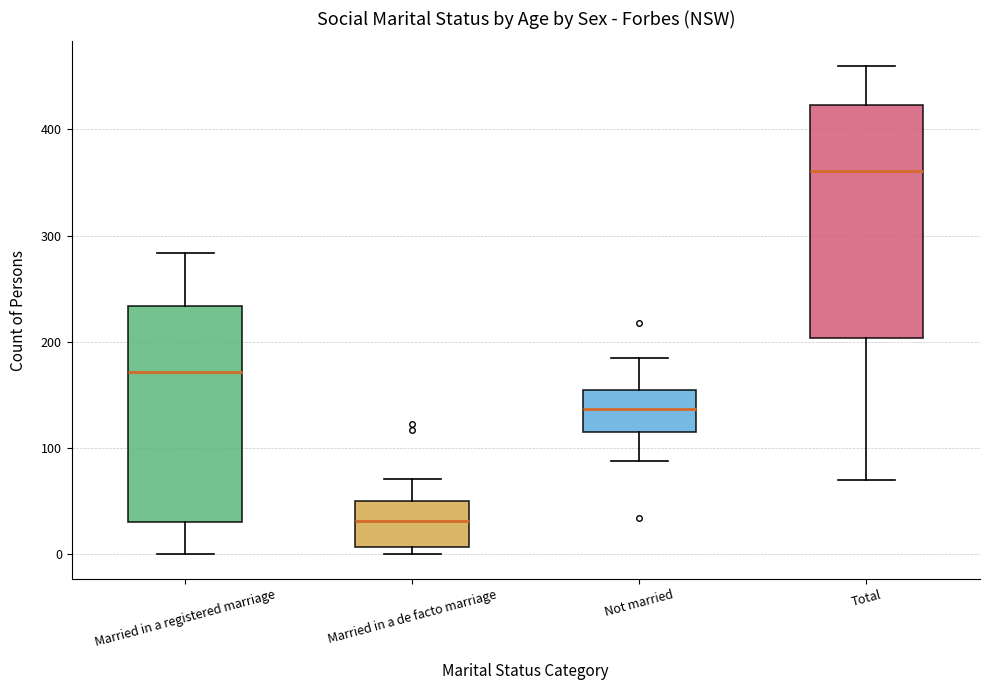

Where does the upper whisker of the box for Married in a de facto marriage end on the y-axis? The values are not printed on the chart, so give them approximately, as read against the axis.

70